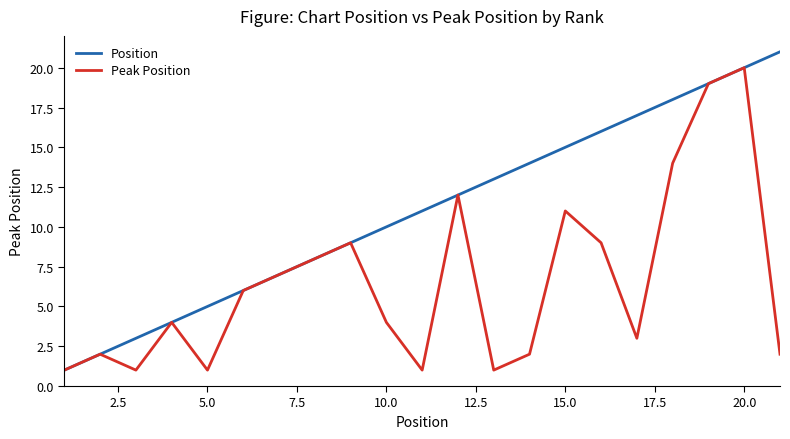

What is the maximum value shown in the chart?

21